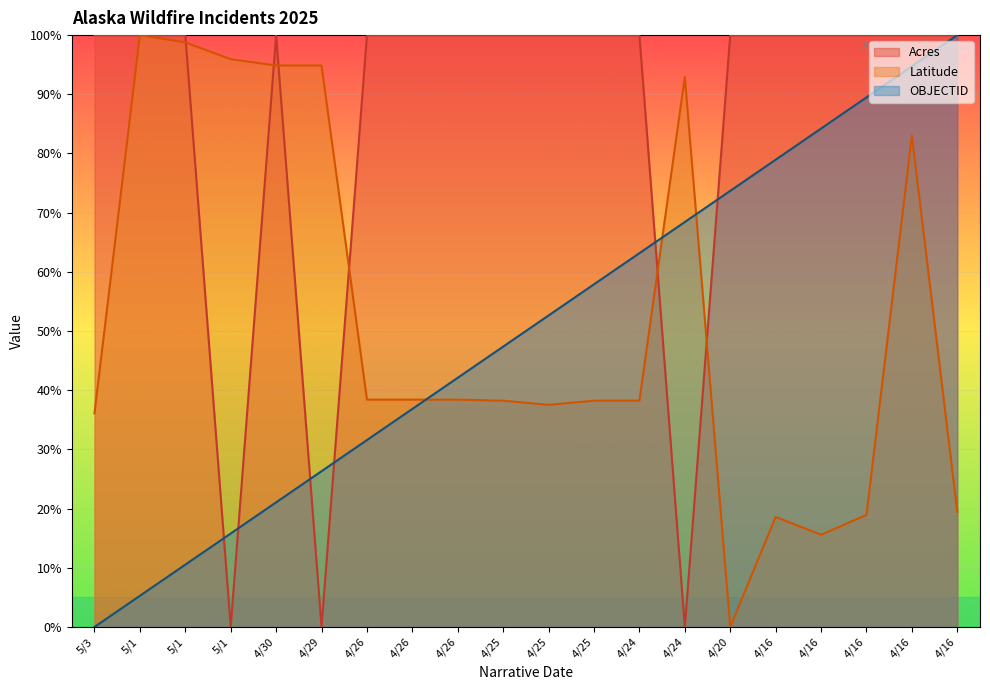

At how many categories does at least one series exceed 8?

20